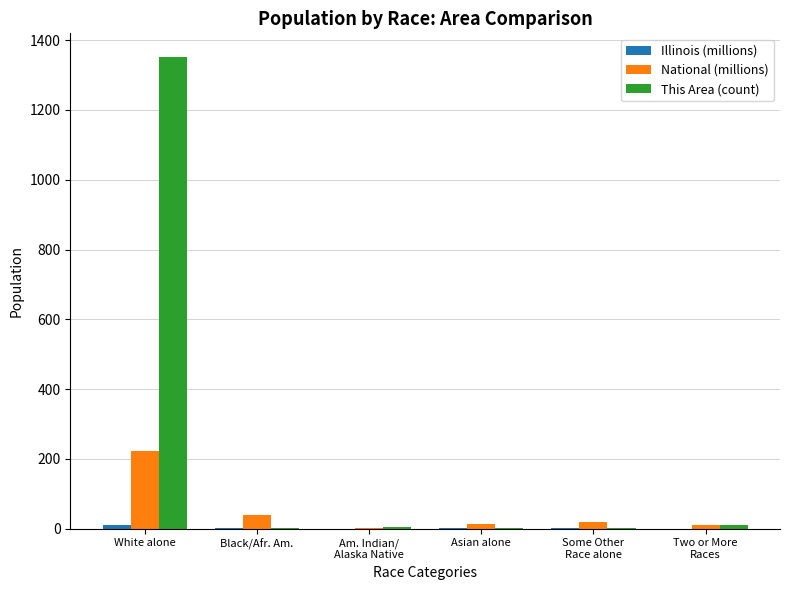

At which category does the chart reach its peak across all series?

White alone